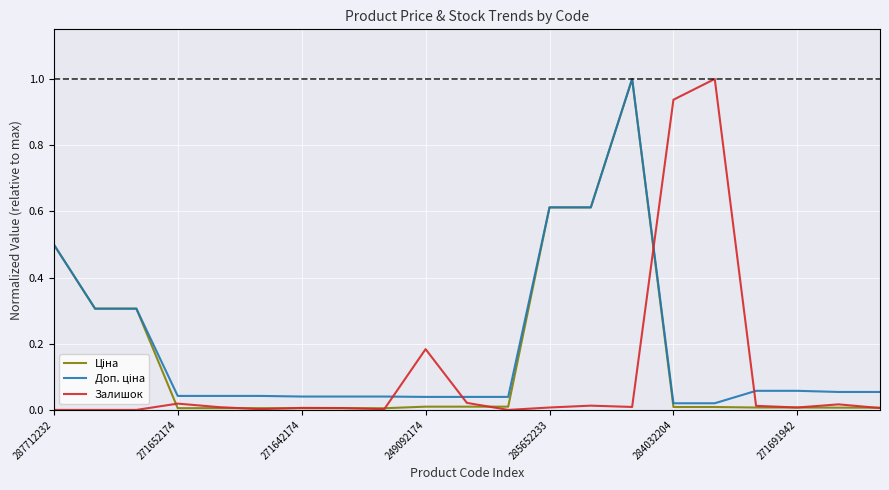

True or false: Доп. ціна and Ціна intersect in this chart.

False